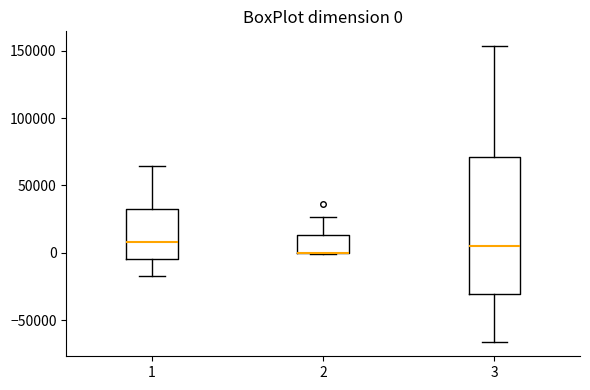

Comparing the boxes themselves (not the whiskers), which one is the tallest?

3